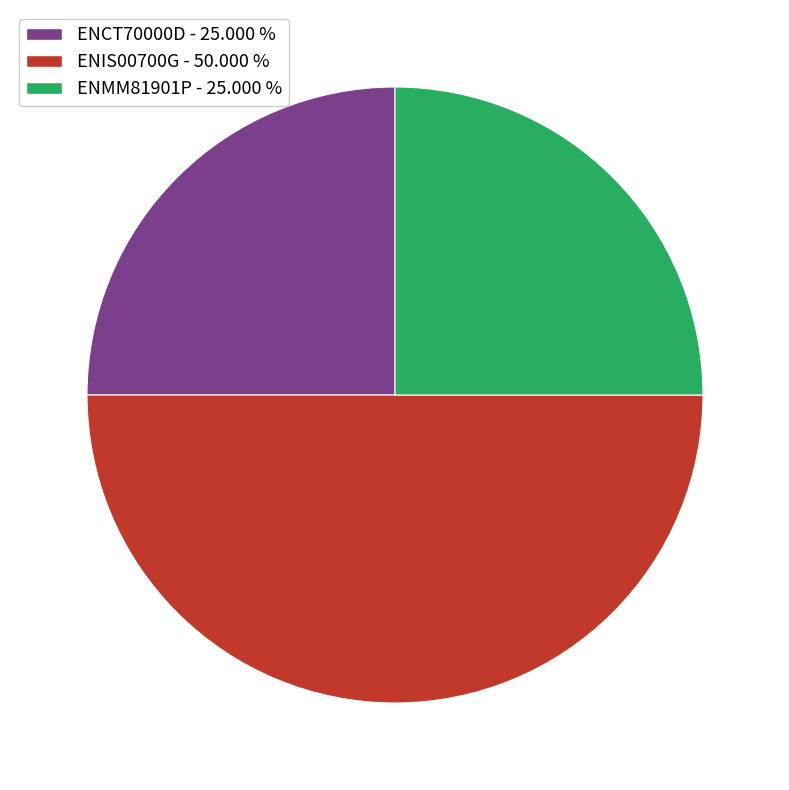

How many slices are in this pie chart?

3